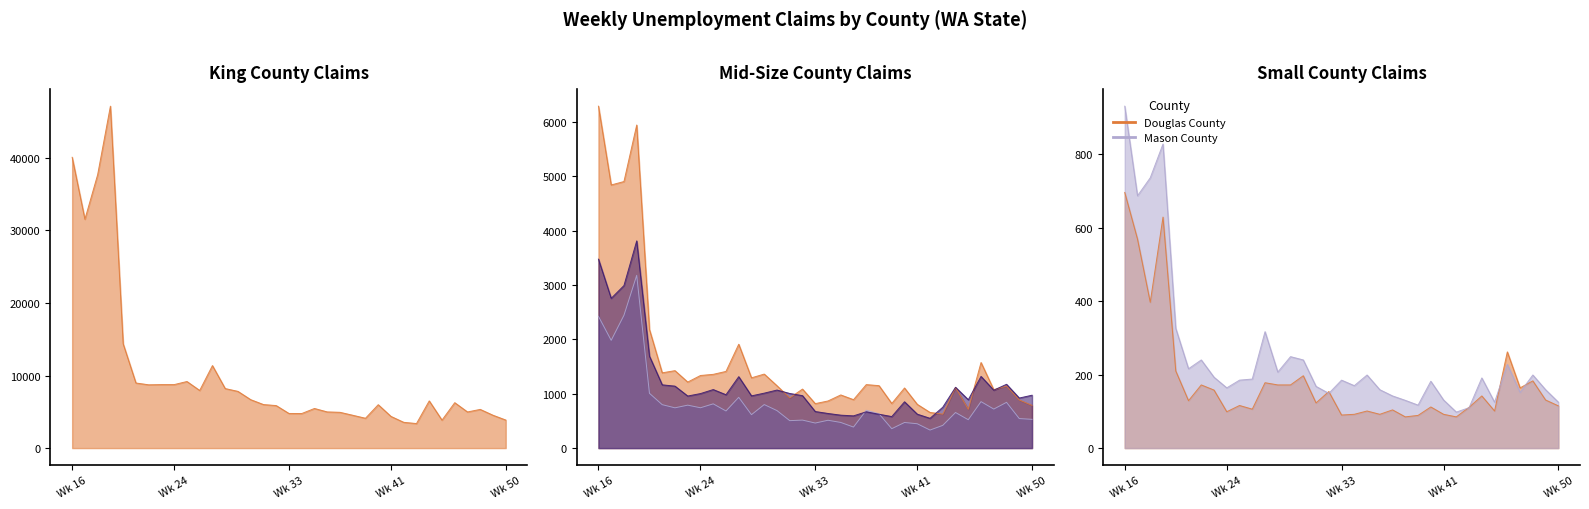

True or false: Yakima County and Douglas County intersect in this chart.

False